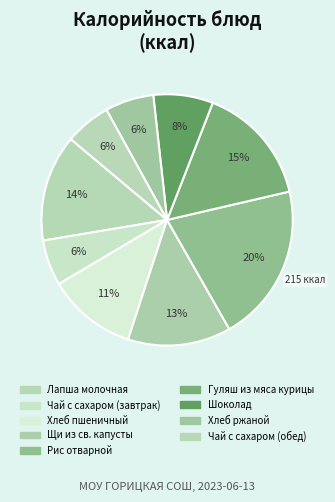

What portion of the pie excludes Хлеб ржаной?

93.7%